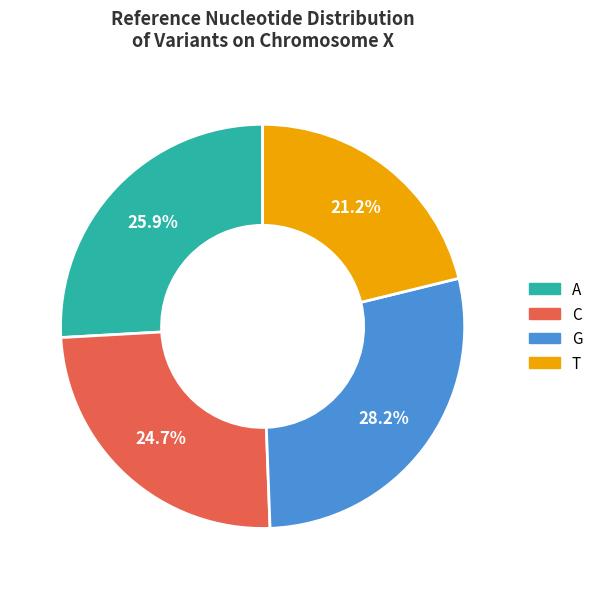

To the nearest percent, what percentage of the pie is T?

21%